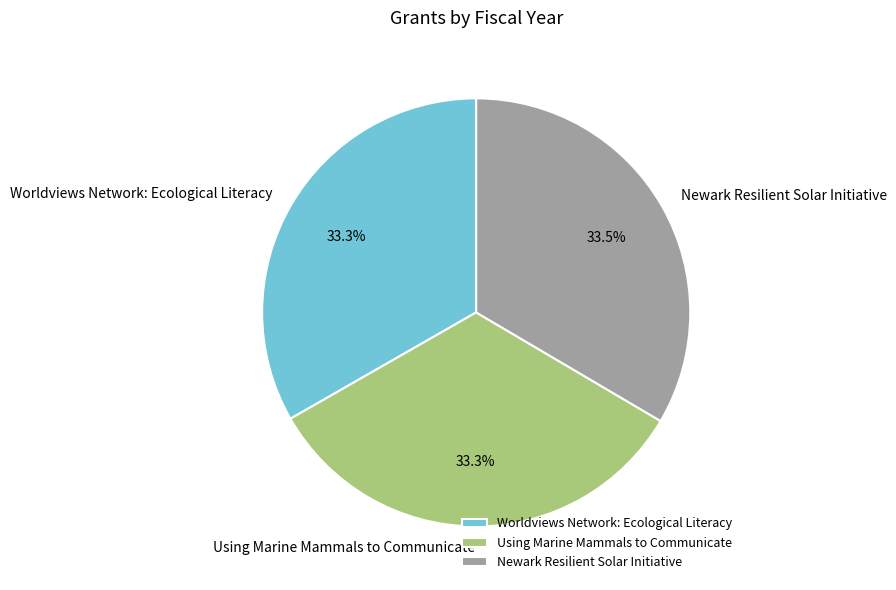

What is the ratio of the value at Newark Resilient Solar Initiative to the value at Worldviews Network: Ecological Literacy?

1.0